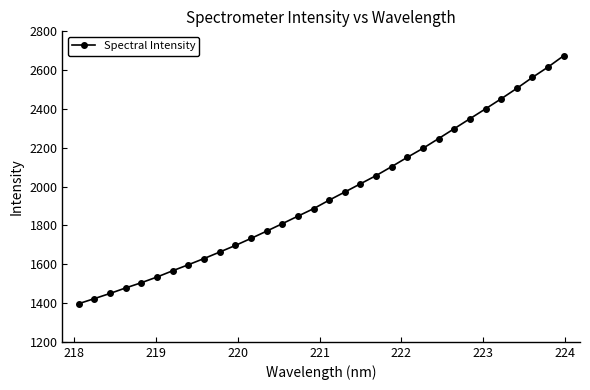

How many categories are shown in the chart?

32